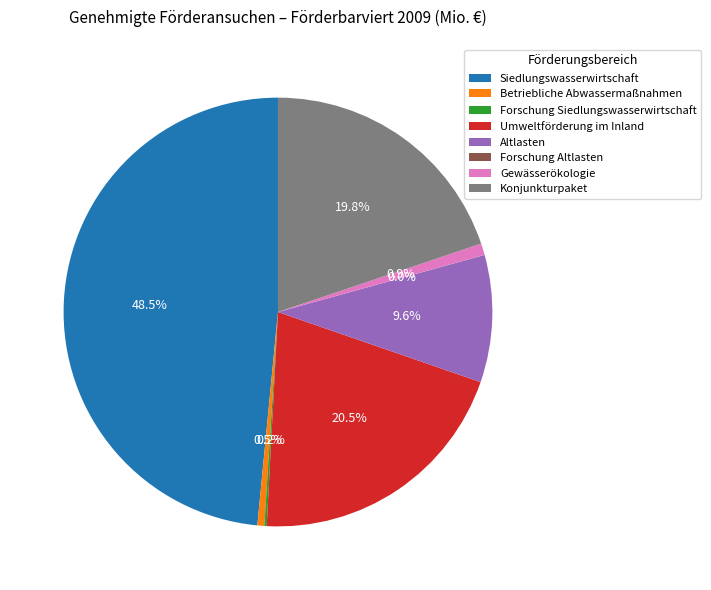

What is the largest slice in the pie chart?

Siedlungswasserwirtschaft